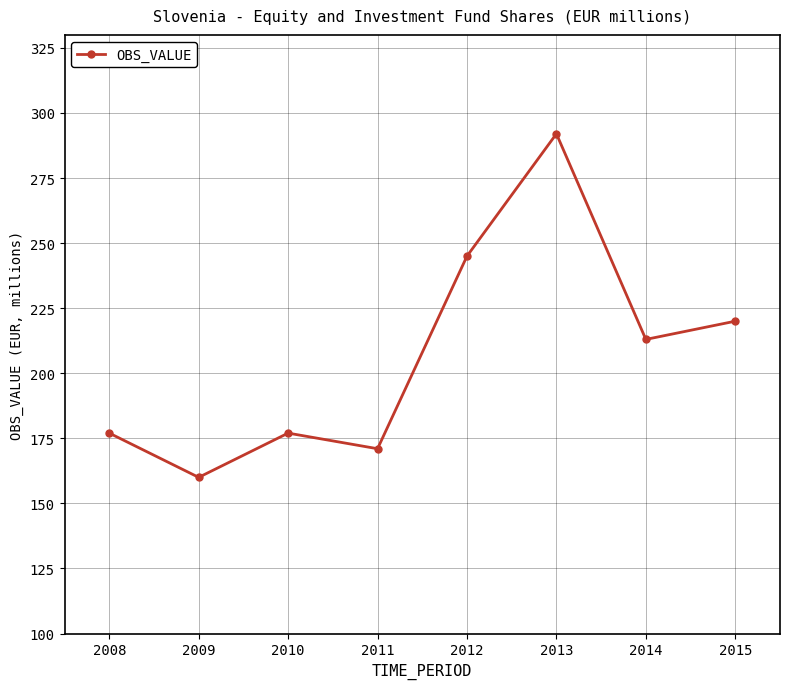

How many points are higher than both their immediate neighbors (excluding endpoints)?

2